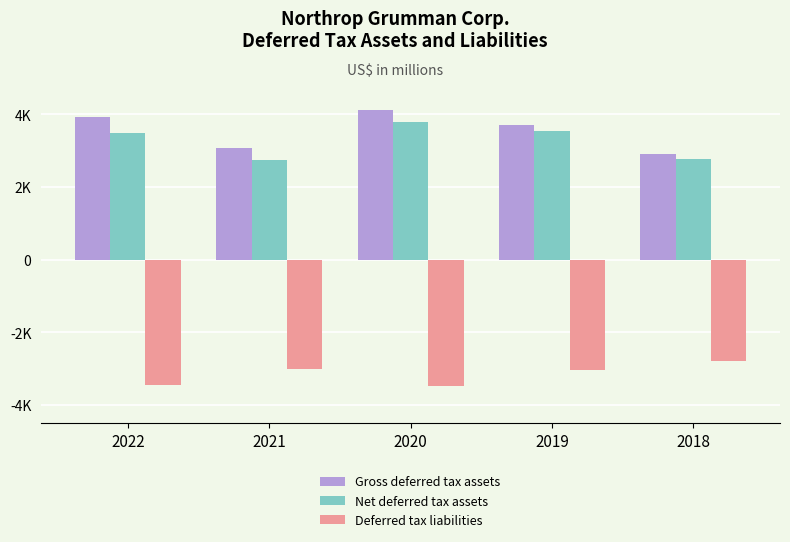

What is the sum of the Net deferred tax assets values at 2022 and 2020?

7290